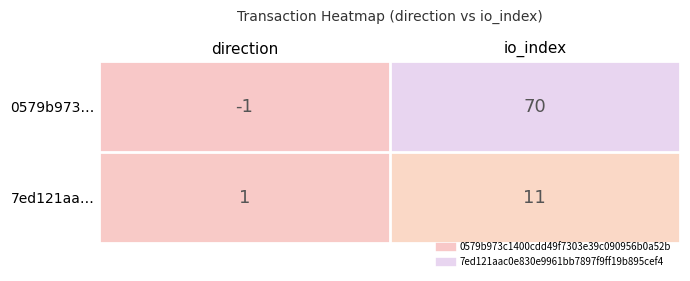

Which series has the widest spread of values?

0579b973…